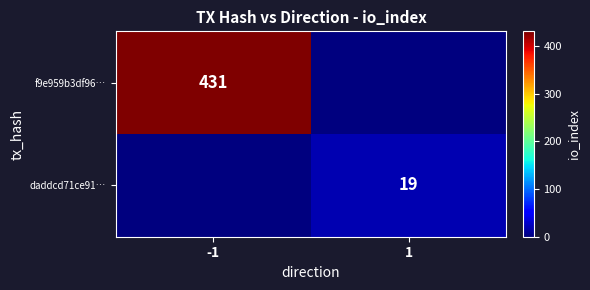

How many categories are shown in the chart?

2